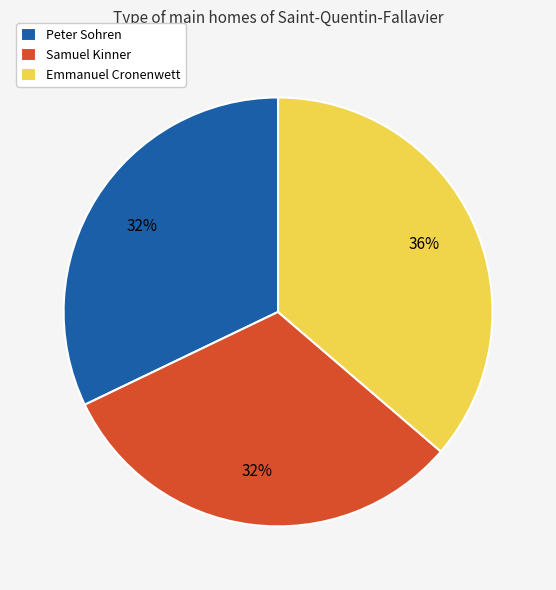

To the nearest percent, what is the average slice percentage?

33%